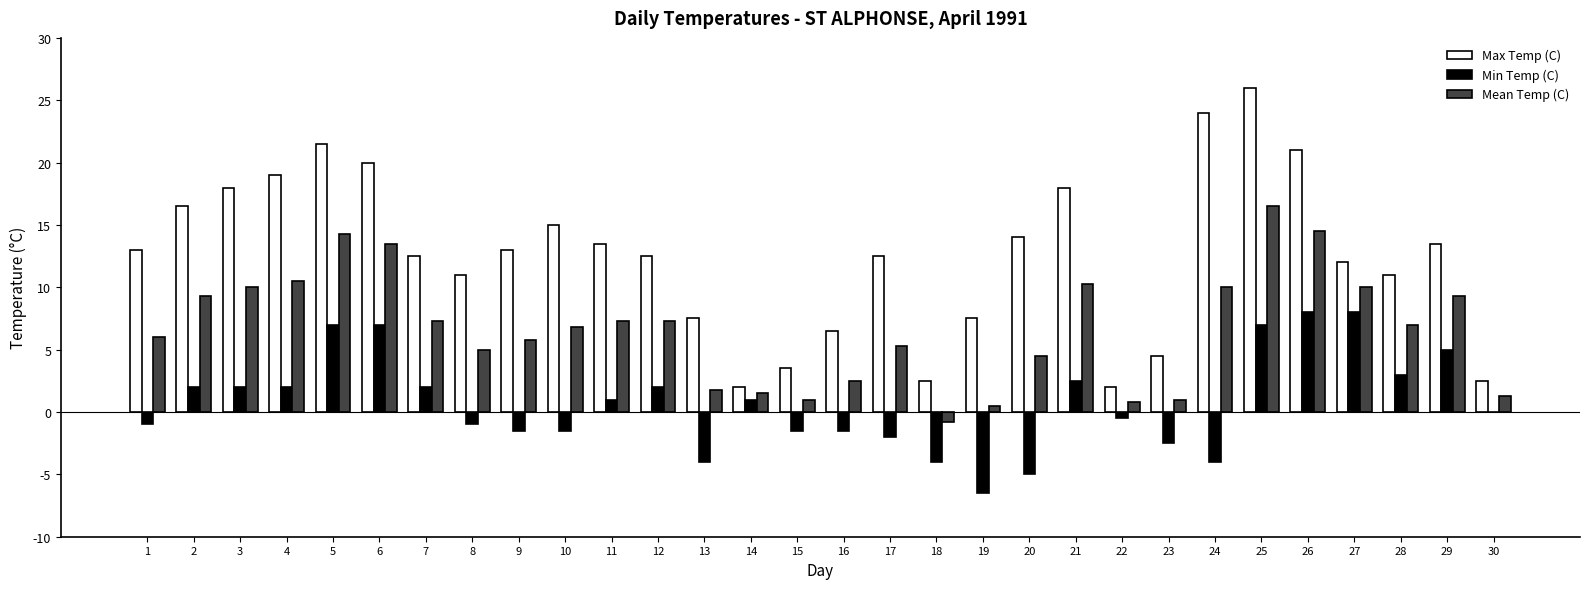

Which category has the highest value across all series?

25